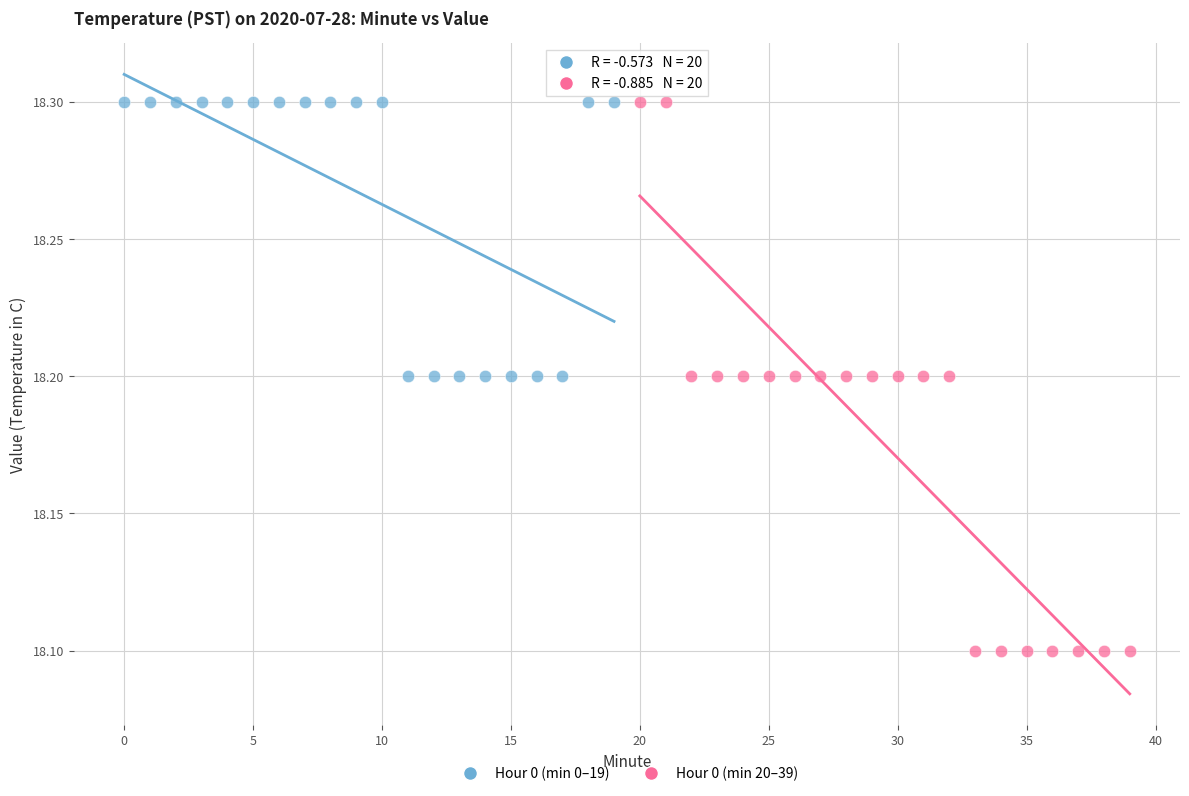

Which series contains the lowest Y value?

Hour 0 (min 20–39)